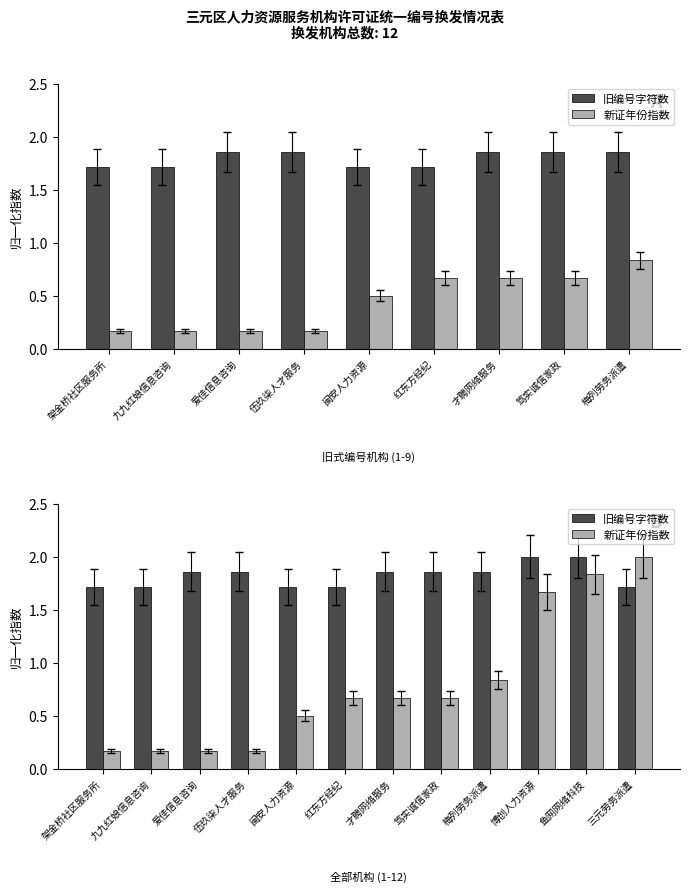

What is the value of the 旧编号字符数 bar at the 11th from the left?

2.0